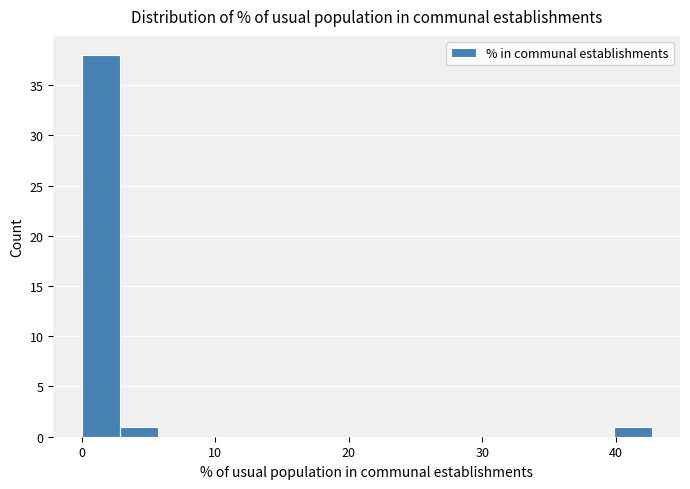

Read against the x-axis, roughly where is the centre of the tallest bar?

1